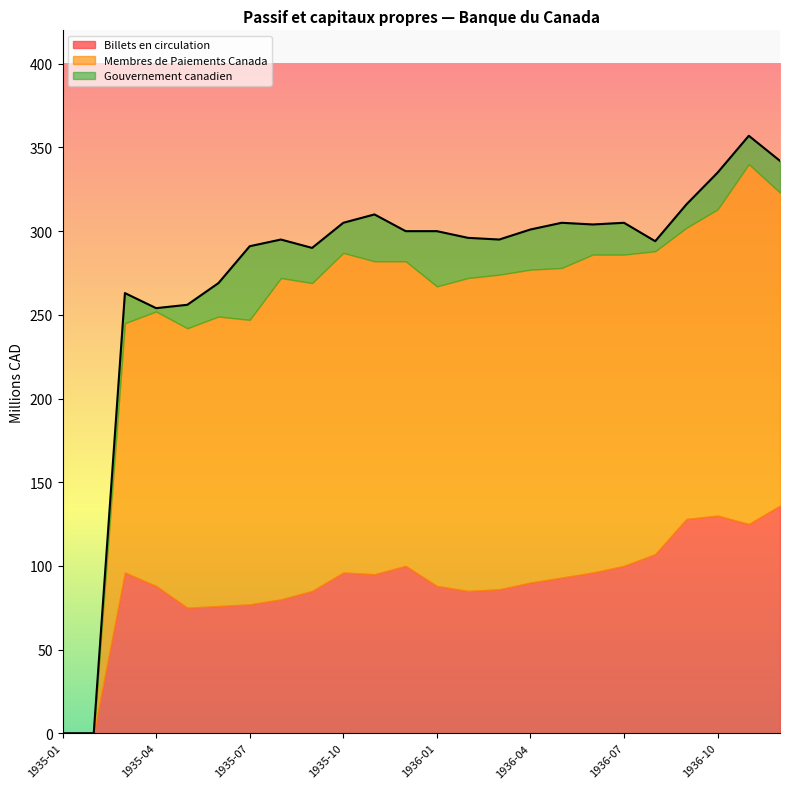

Is the value of Billets en circulation at 1936-01 greater than the value of Gouvernement canadien at 1935-06?

Yes